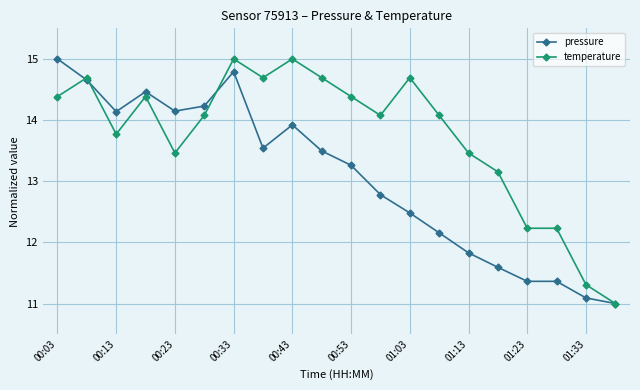

What are all the series names shown in the legend?

pressure, temperature